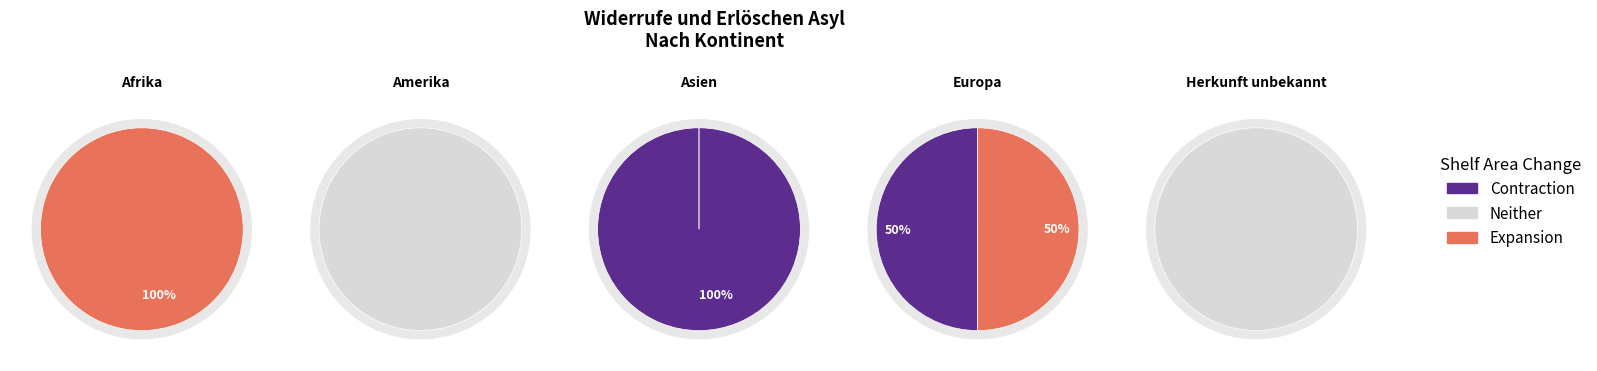

To the nearest percent, what is the difference between the largest and smallest slice percentages?

50%